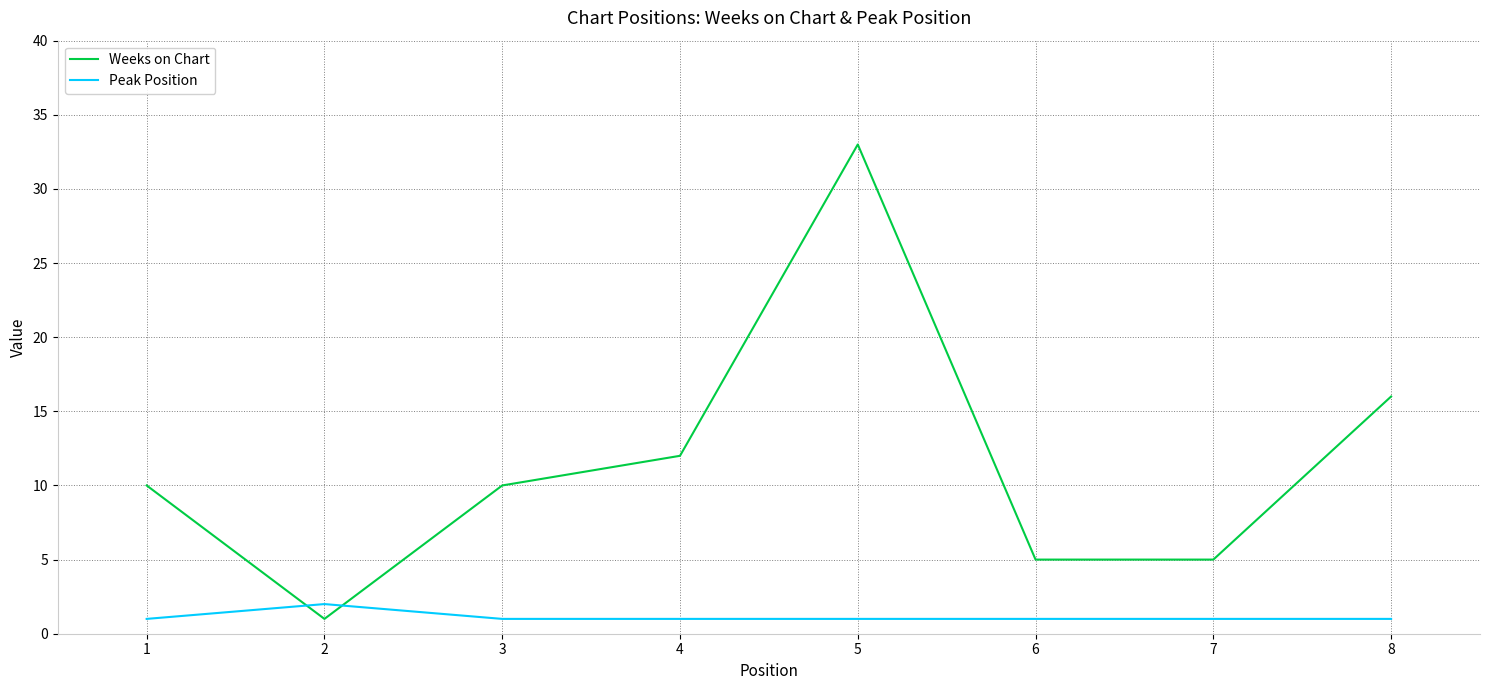

How many Weeks on Chart values are between 5 and 16?

6